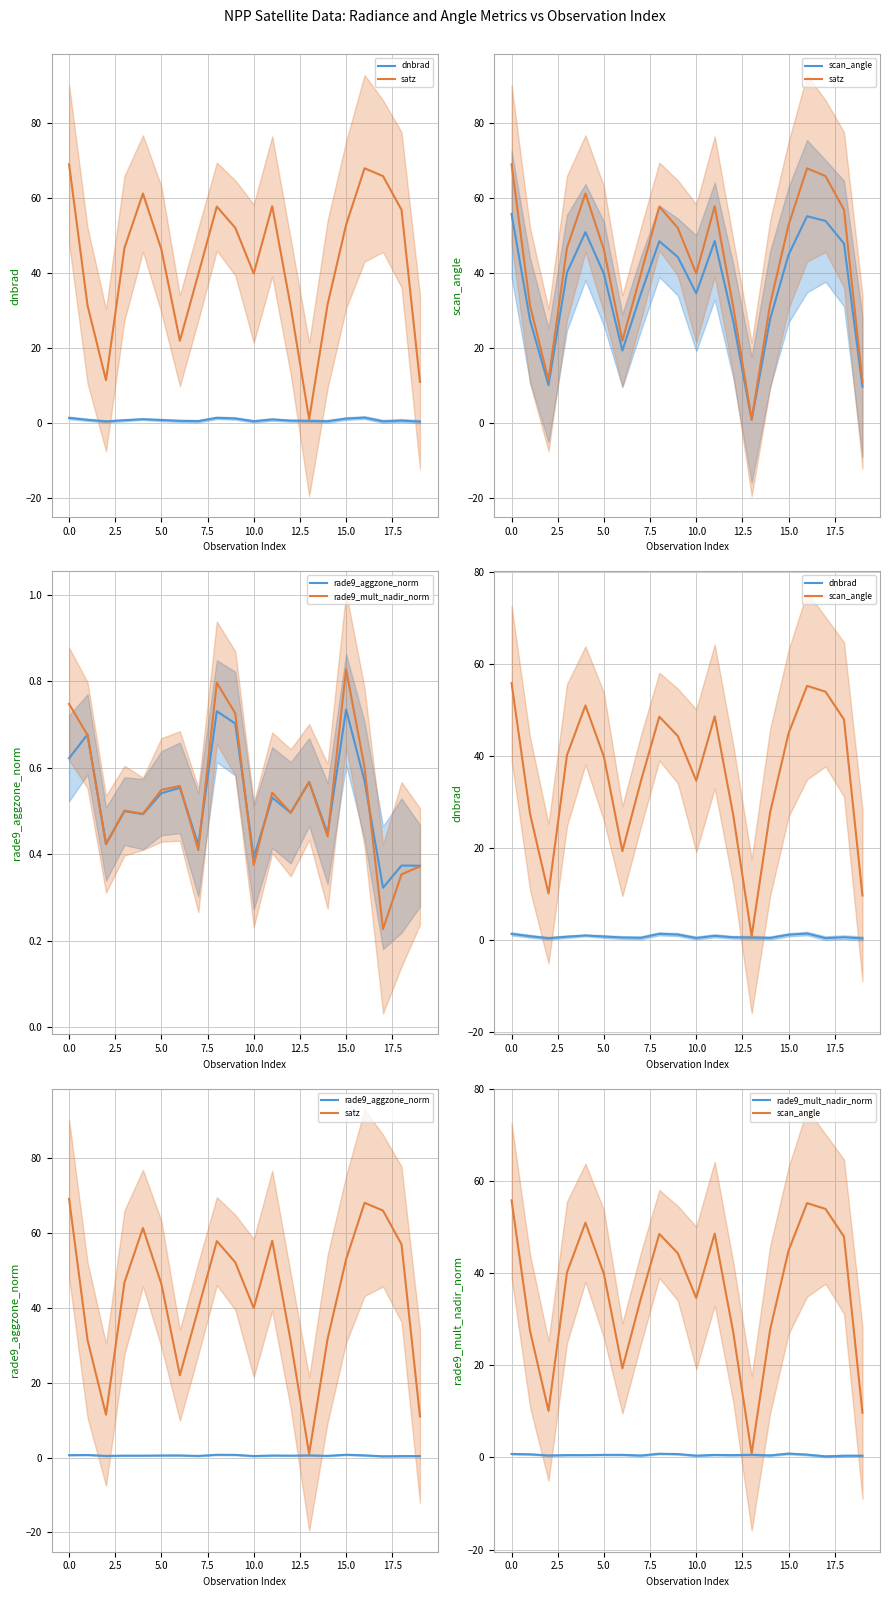

True or false: dnbrad and rade9_mult_nadir_norm cross at least once.

False